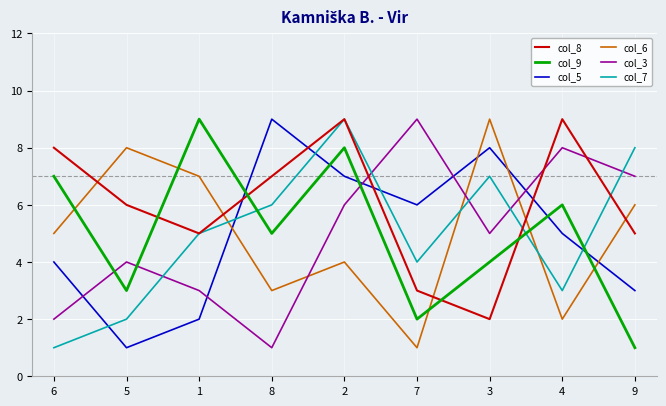

Reading left to right, extract all data points from this chart.

col_8: 6=8	5=6	1=5	8=7	2=9	7=3	3=2	4=9	9=5
col_9: 6=7	5=3	1=9	8=5	2=8	7=2	3=4	4=6	9=1
col_5: 6=4	5=1	1=2	8=9	2=7	7=6	3=8	4=5	9=3
col_6: 6=5	5=8	1=7	8=3	2=4	7=1	3=9	4=2	9=6
col_3: 6=2	5=4	1=3	8=1	2=6	7=9	3=5	4=8	9=7
col_7: 6=1	5=2	1=5	8=6	2=9	7=4	3=7	4=3	9=8